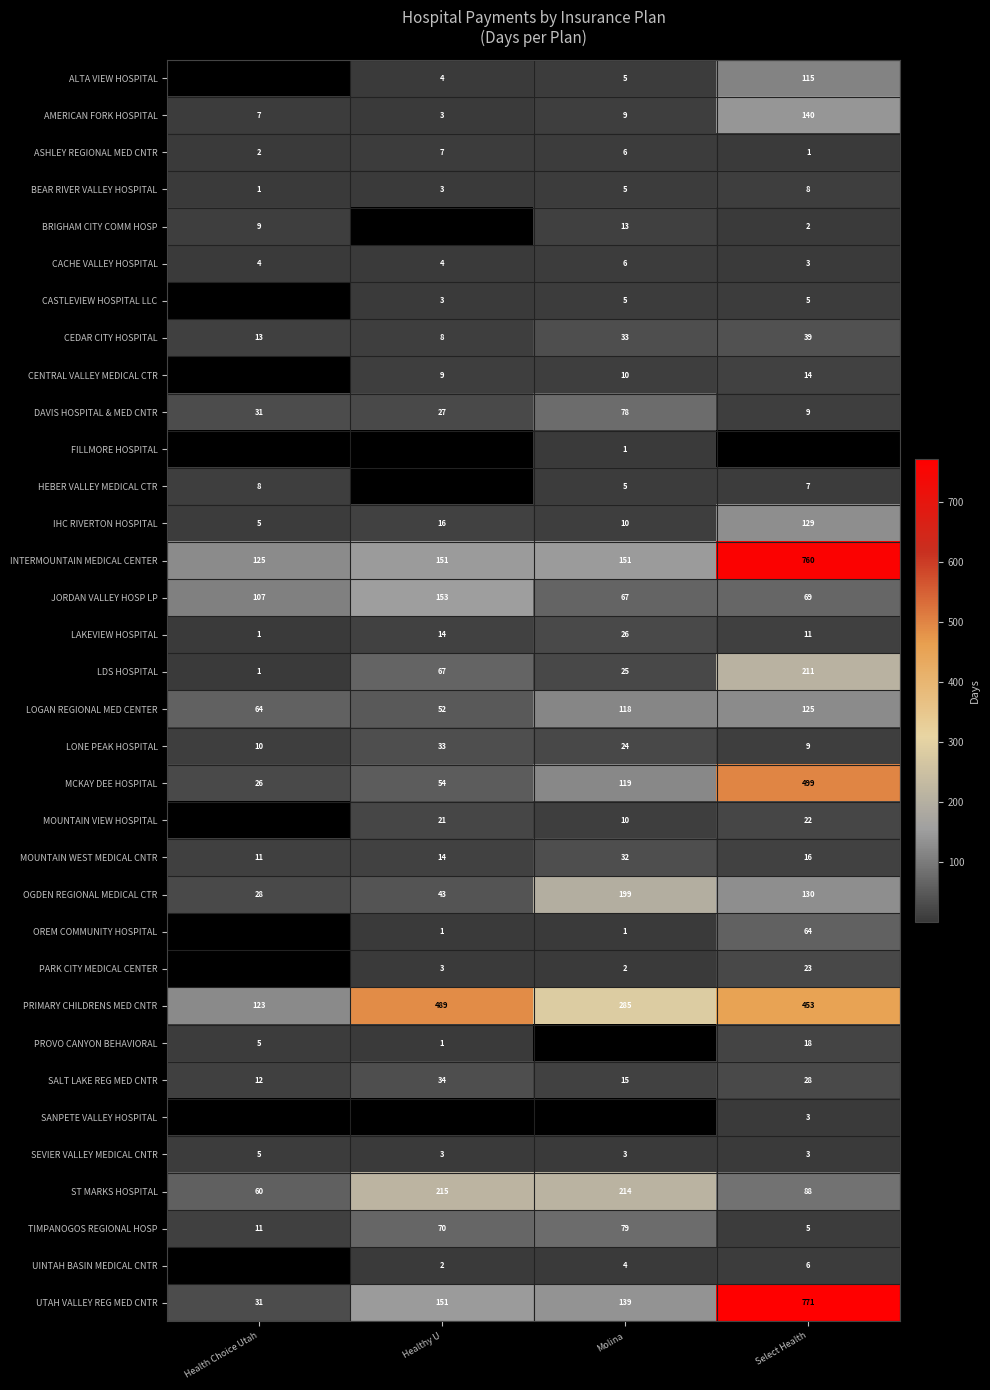

Rank the categories by IHC RIVERTON HOSPITAL value from lowest to highest.

Health Choice Utah, Molina, Healthy U, Select Health